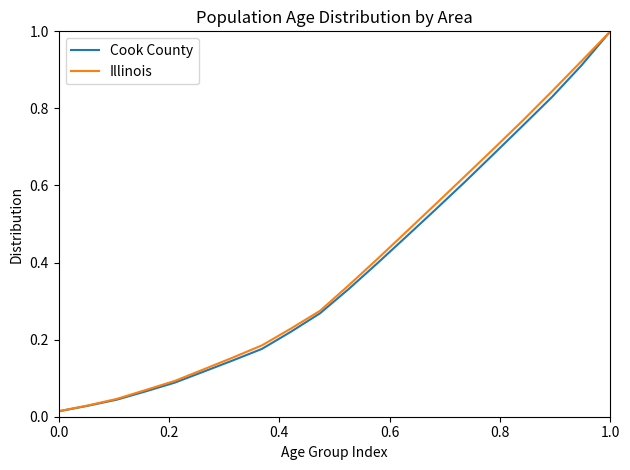

What is the maximum value for Cook County?

1.0